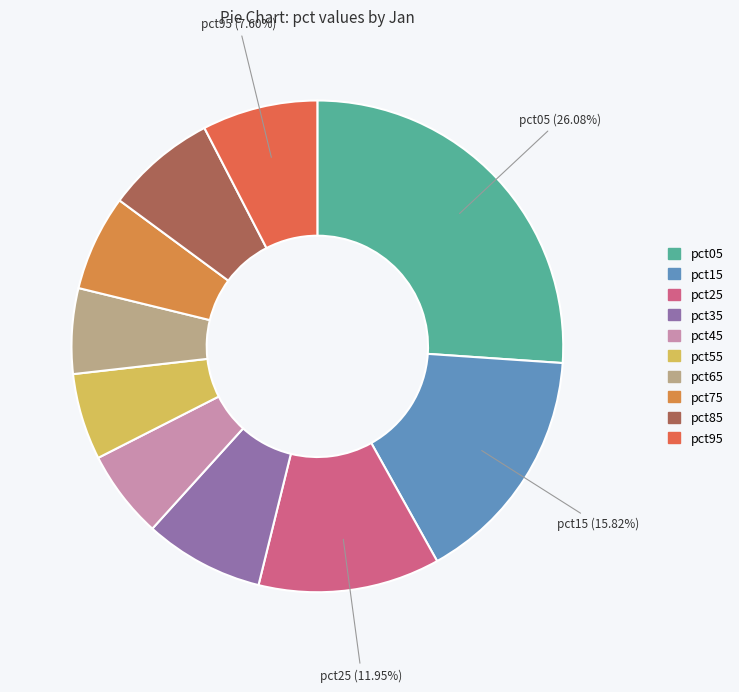

The pct35 slice represents 1% of the pie. True or false?

False